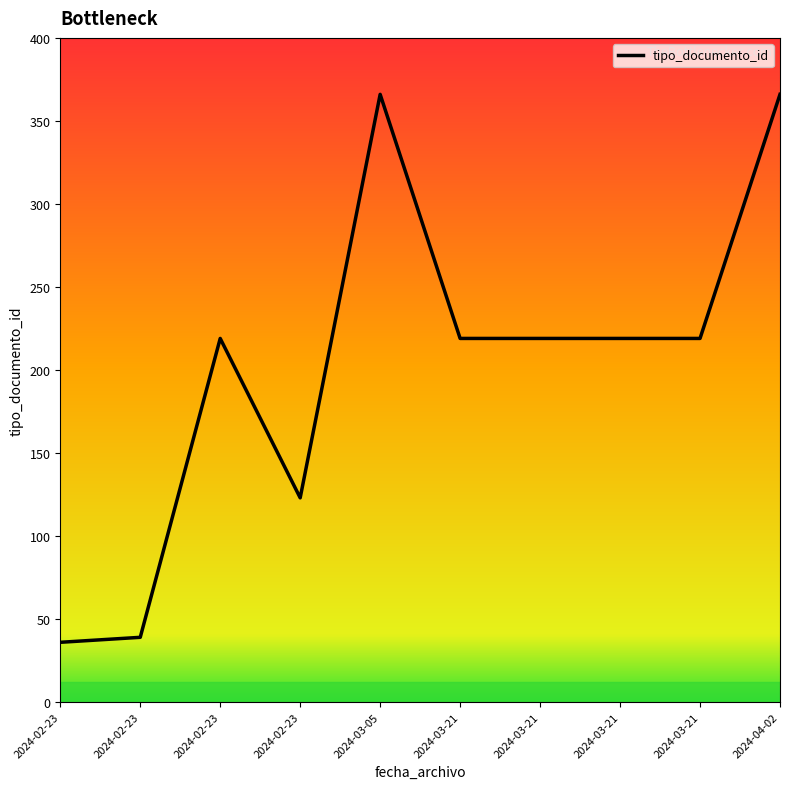

The value at 2024-03-21 is 149. True or false?

False